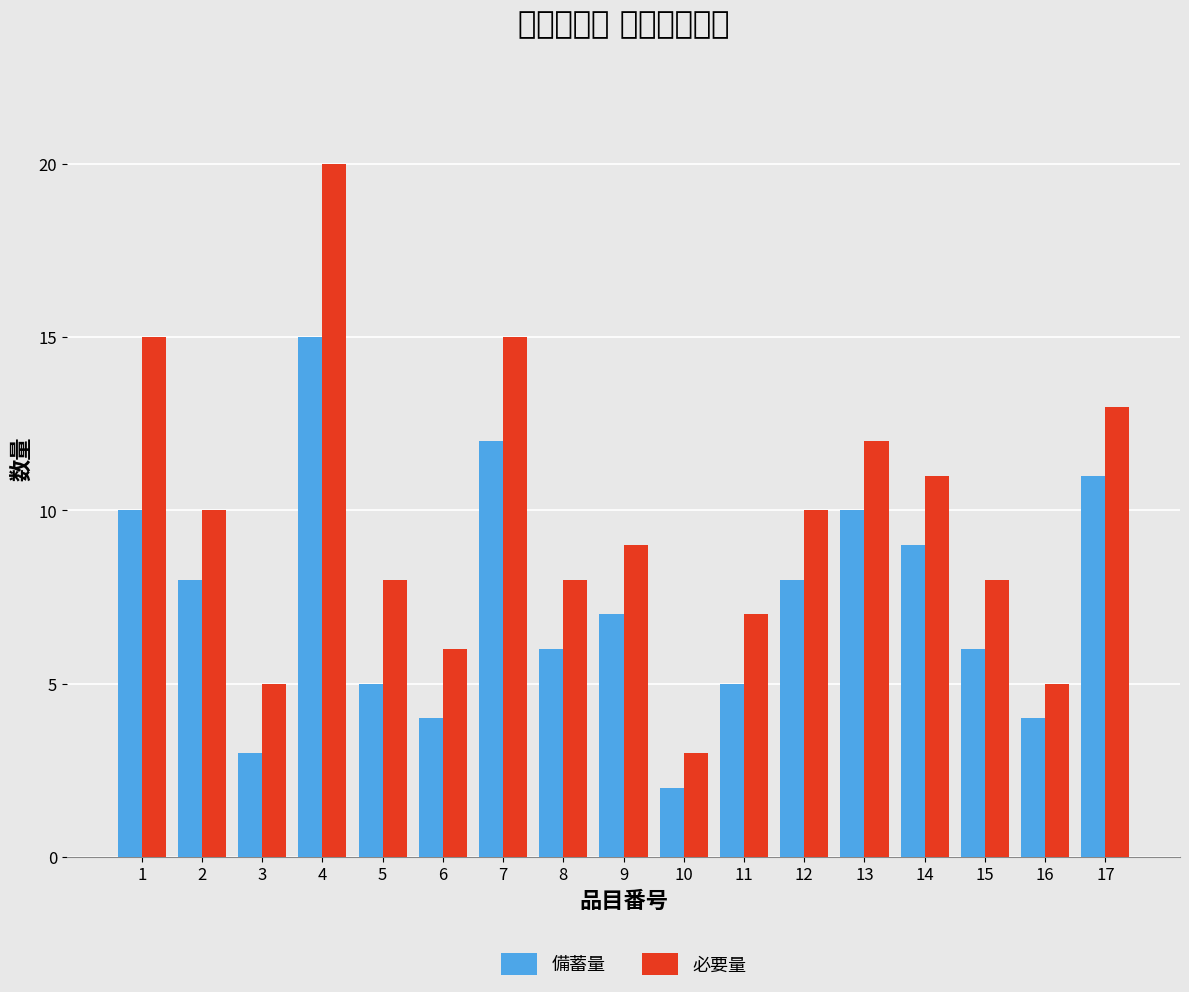

Count the number of categories in the chart.

17